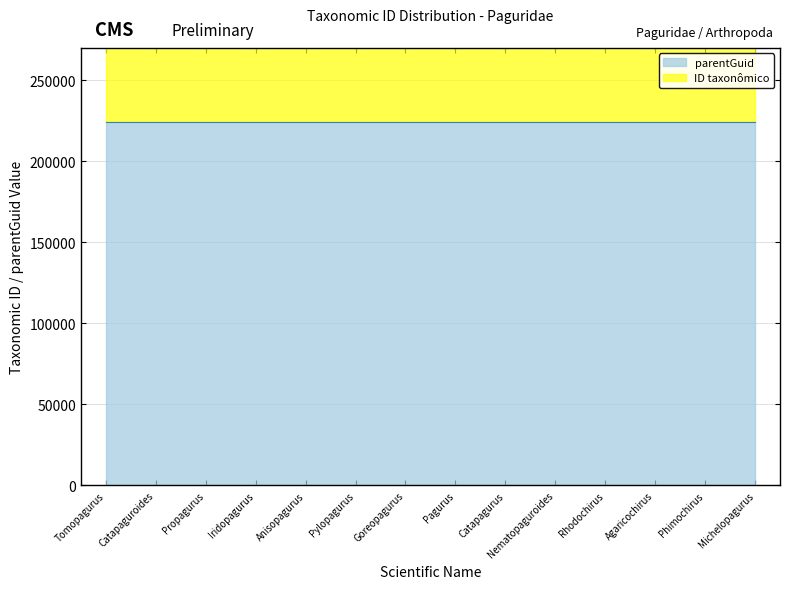

How many interior local peaks (higher than both neighbors) does the data have?

4